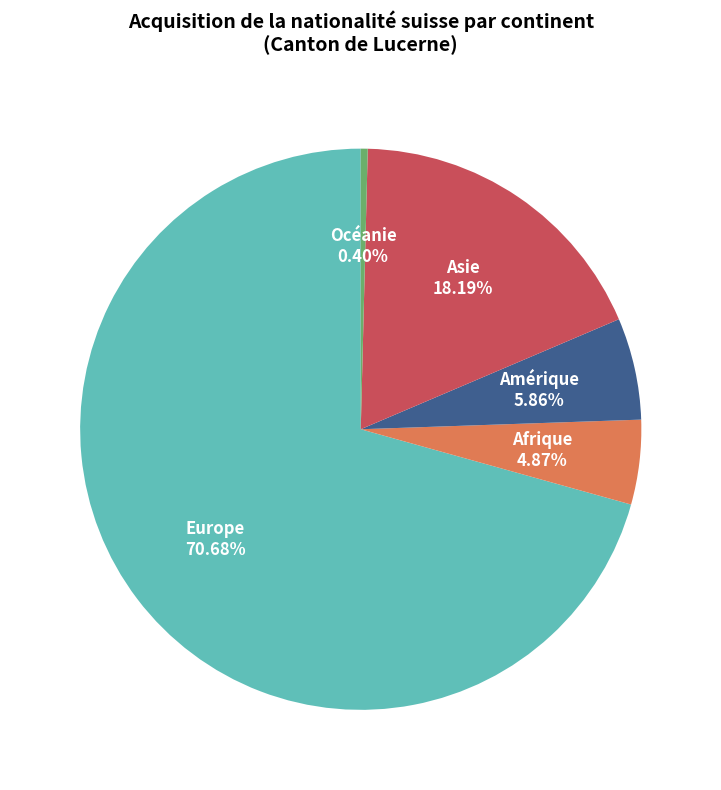

Rank the categories by value from lowest to highest.

Océanie, Afrique, Amérique, Asie, Europe